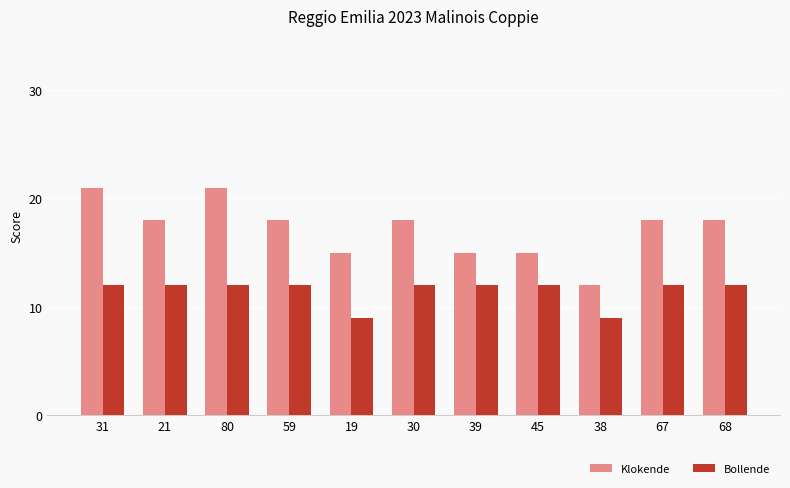

Does the chart contain any negative values?

No